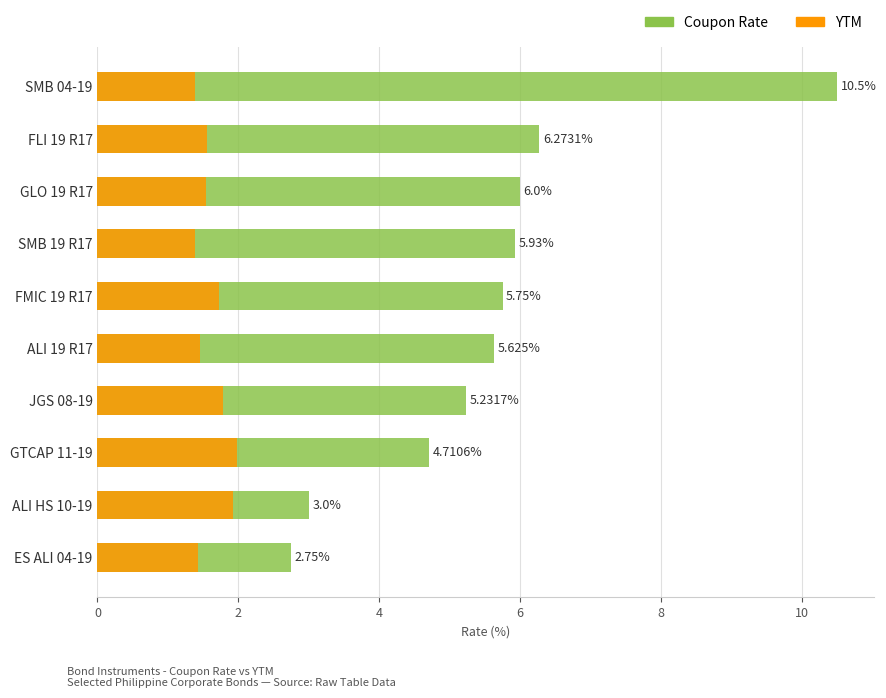

What are all the series names shown in the legend?

Coupon Rate, YTM